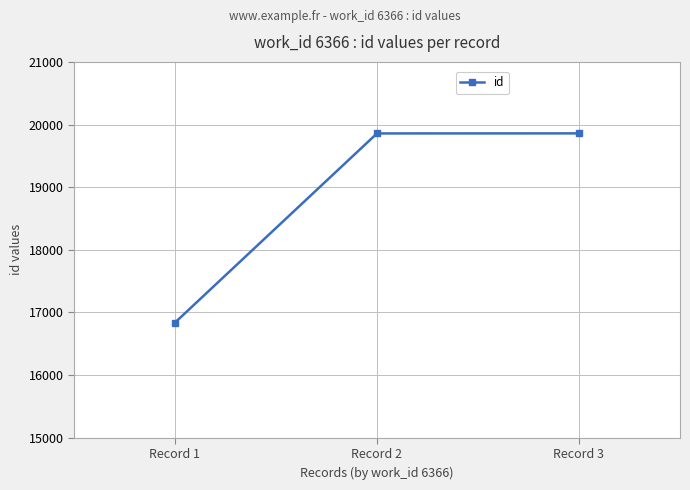

What is the average value?

18852